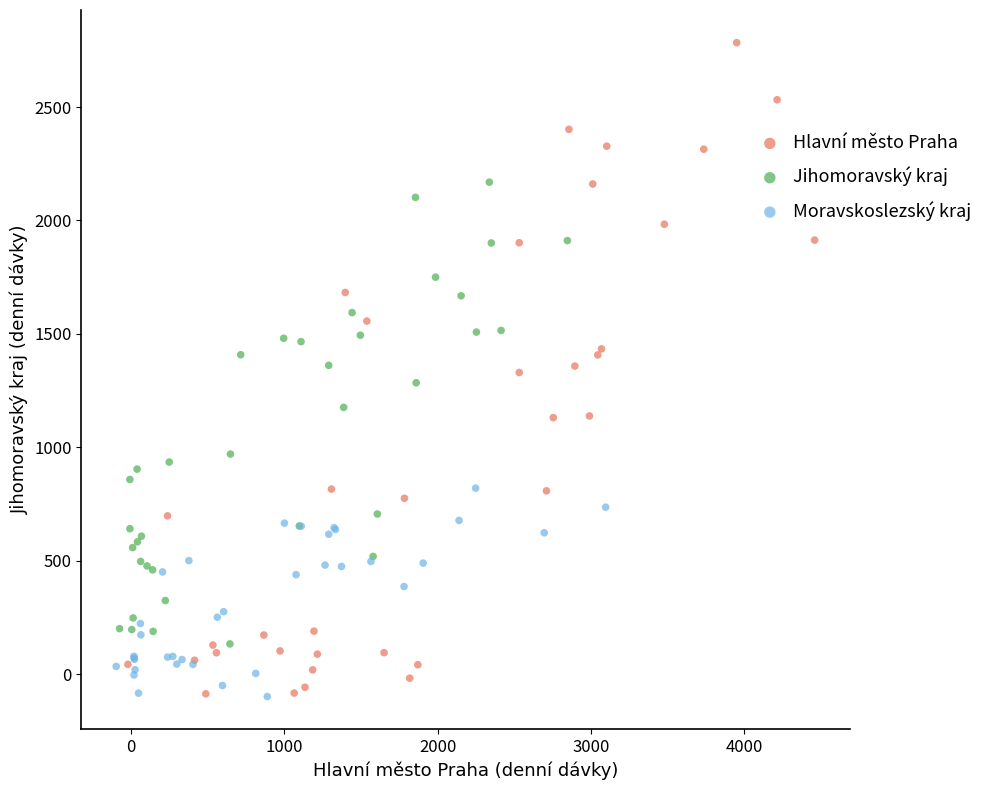

Which series has the widest spread of Y values?

Hlavní město Praha